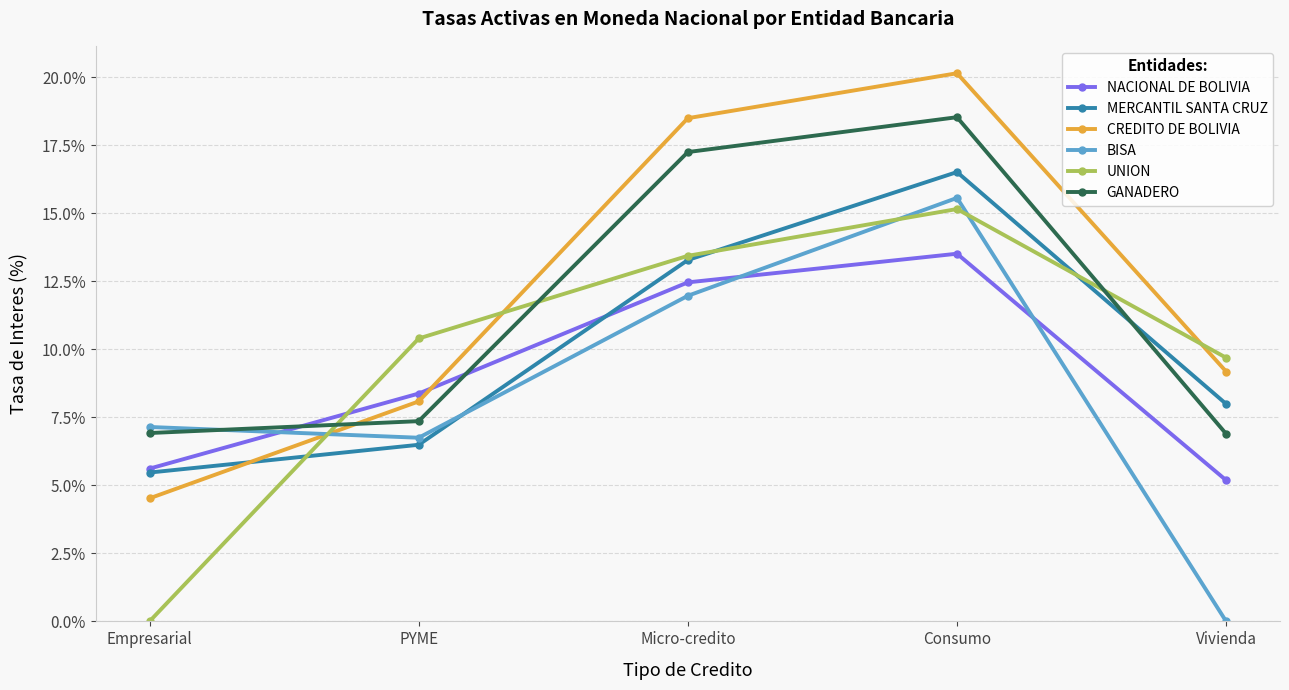

At which category is the sum across all series the highest?

Consumo